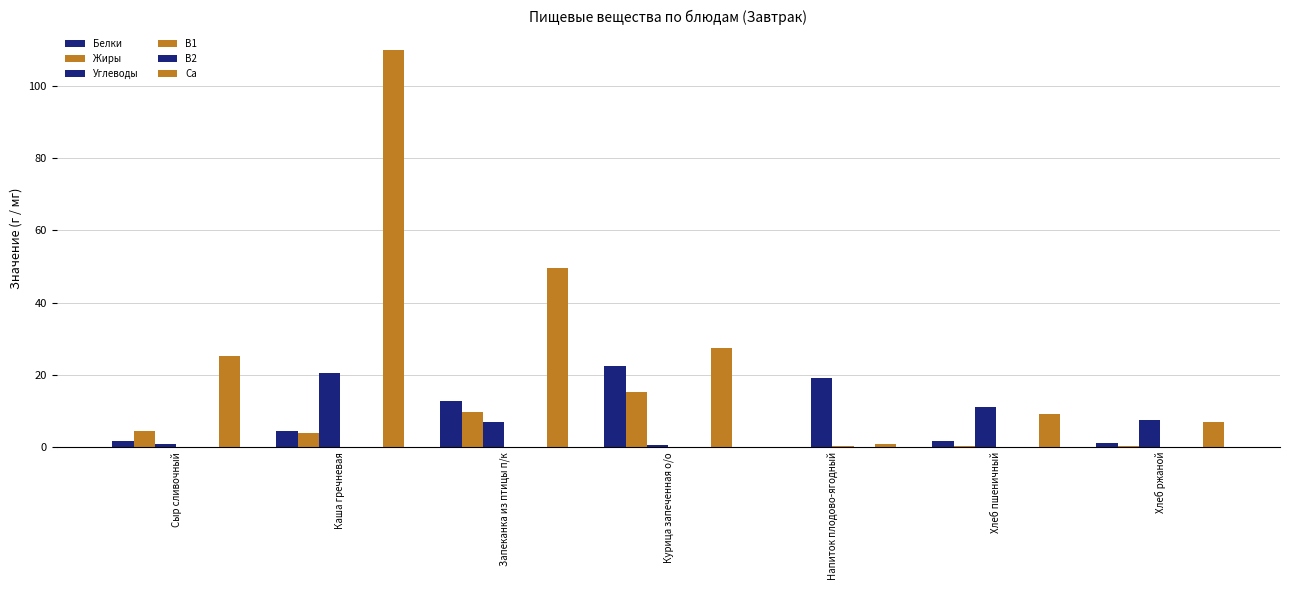

What is the difference between the highest and lowest values at Каша гречневая?

109.8